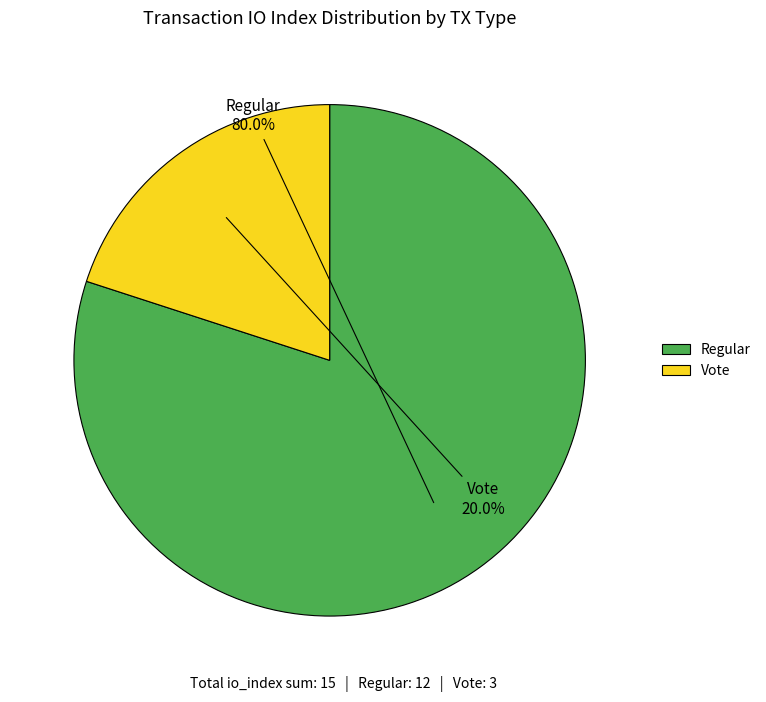

Is there a majority slice in this chart?

Yes